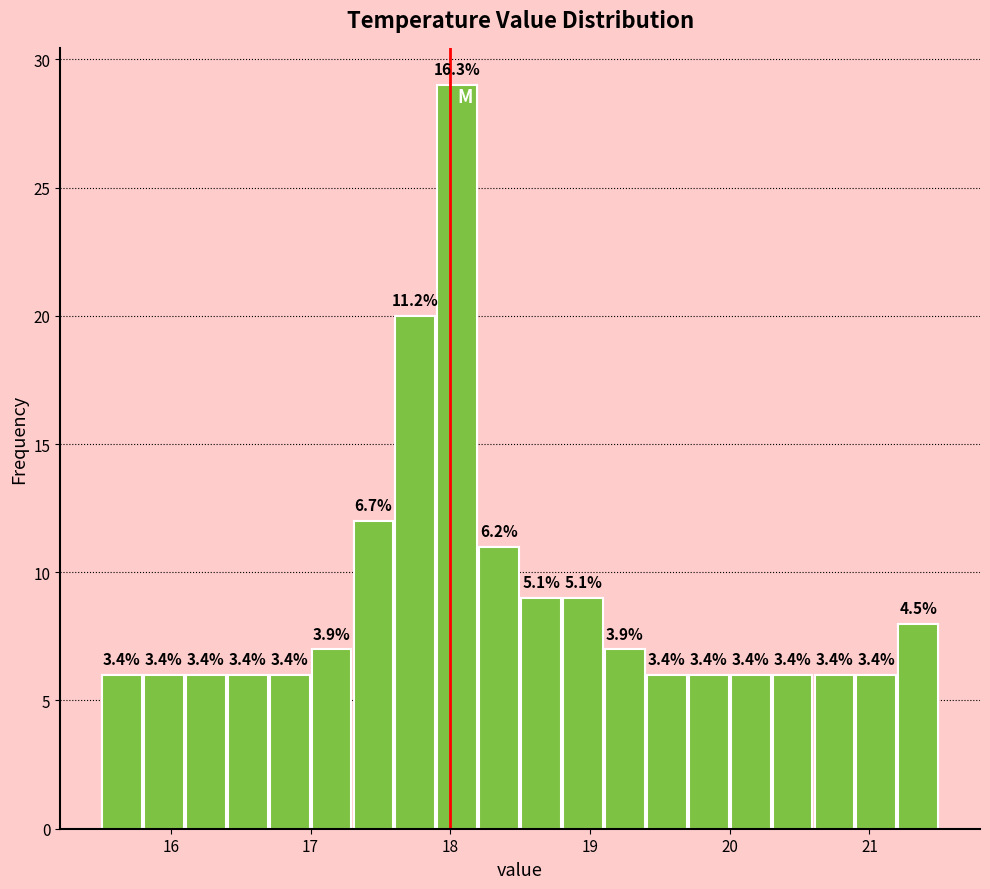

Read against the x-axis, roughly where is the centre of the tallest bar?

18.1